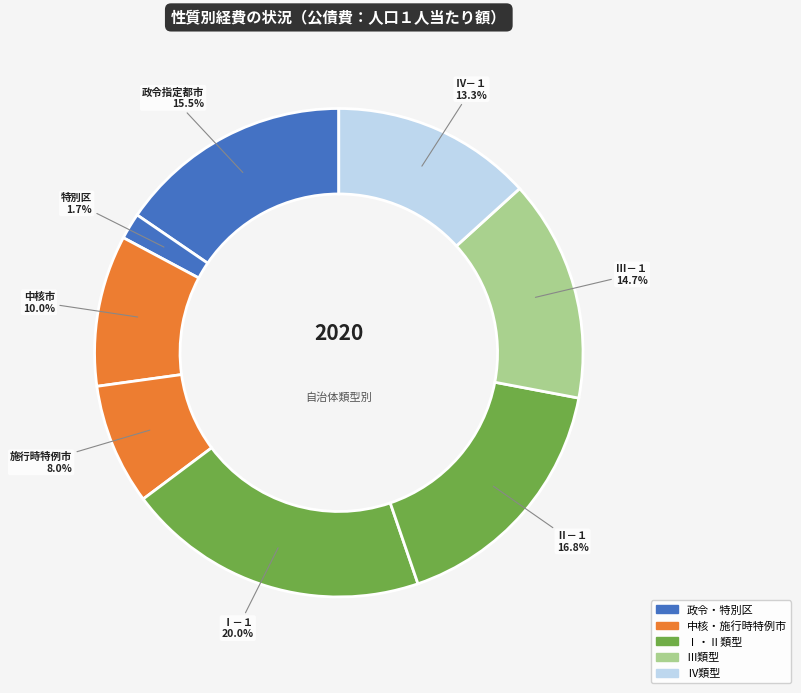

To the nearest percent, what is the difference between the largest and smallest slice percentages?

18%